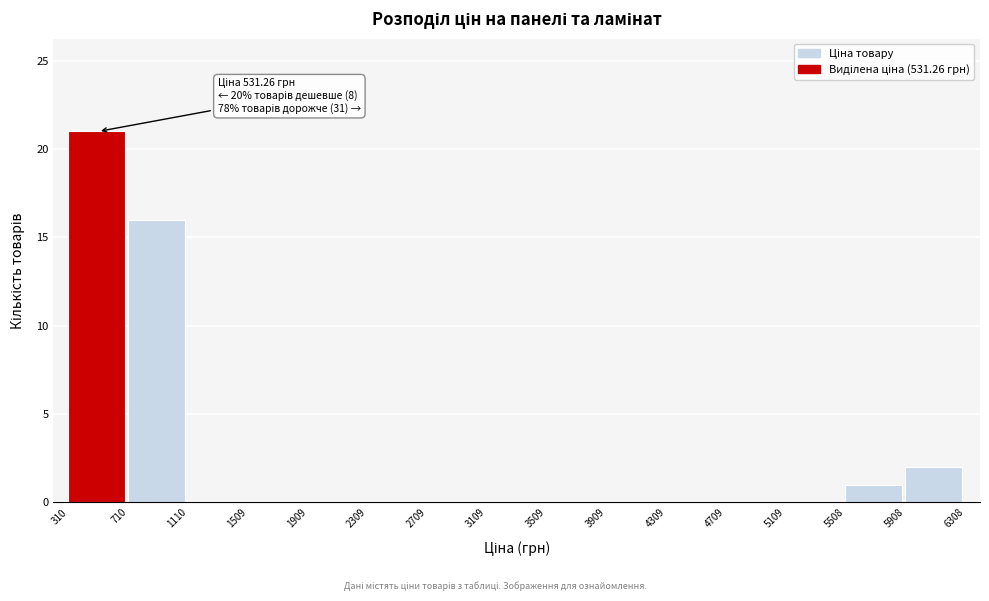

Over which range of the x-axis is the bar tallest?

310 to 710